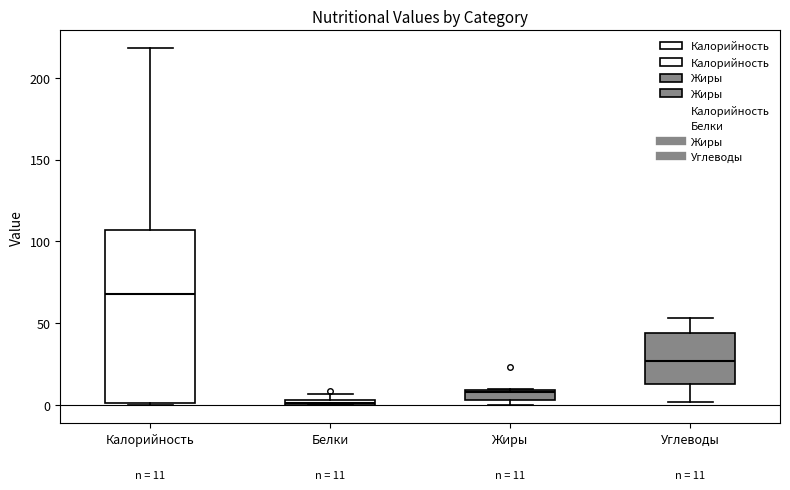

Which box's median line is the highest?

Калорийность